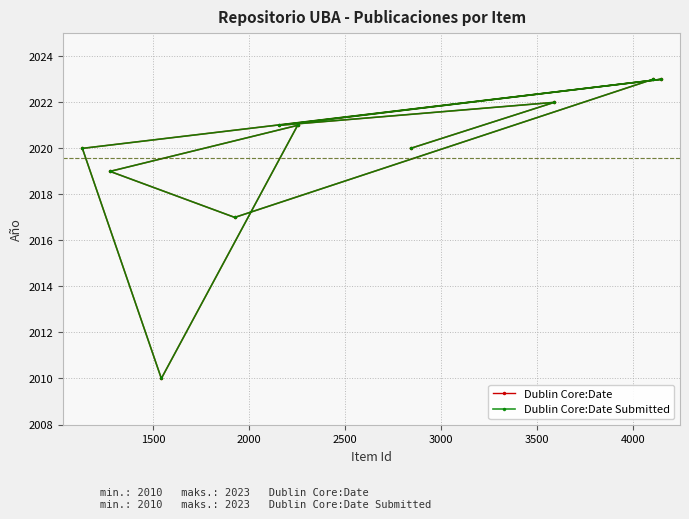

Is it true that Dublin Core:Date equals 3300 at 3000?

False